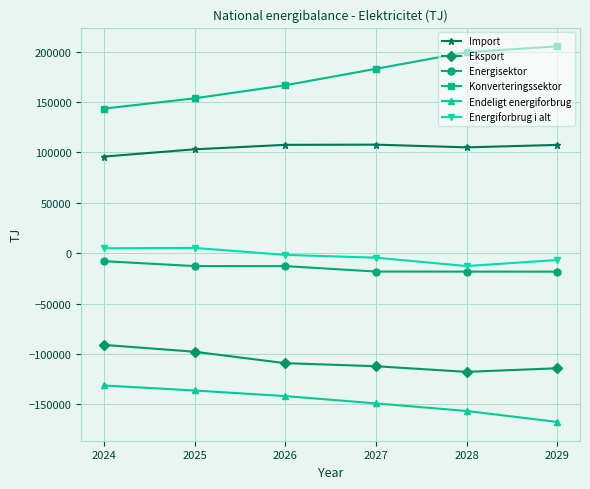

True or false: Endeligt energiforbrug and Energisektor cross at least once.

False